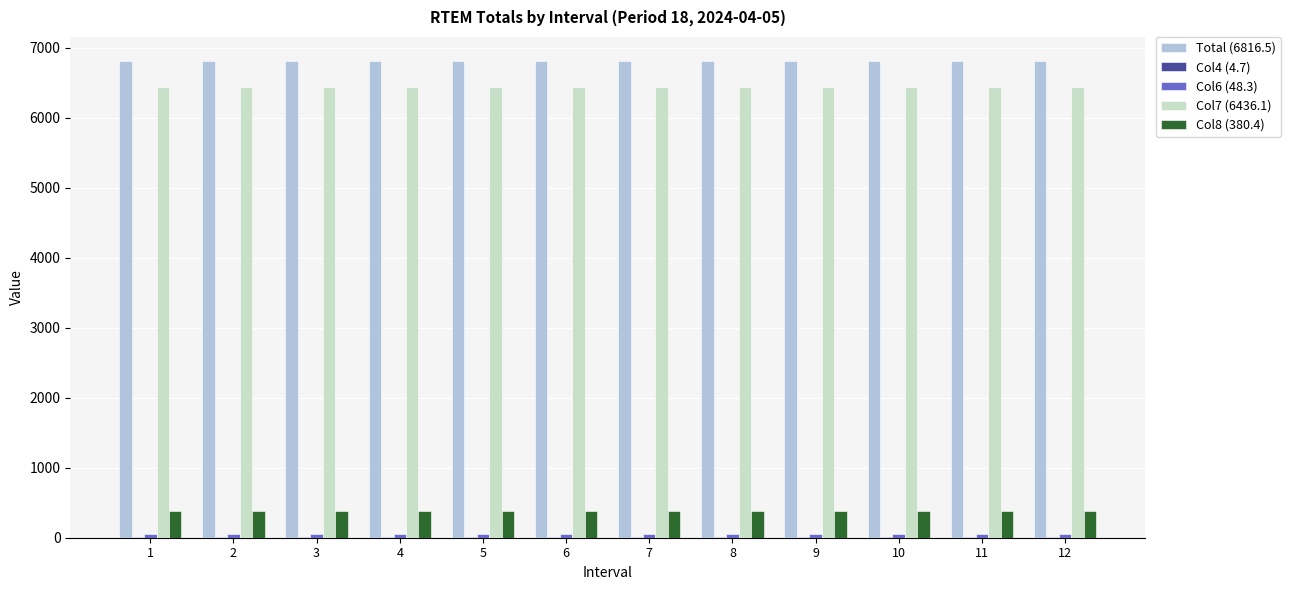

Are the bars grouped side by side (vs. stacked)?

Yes